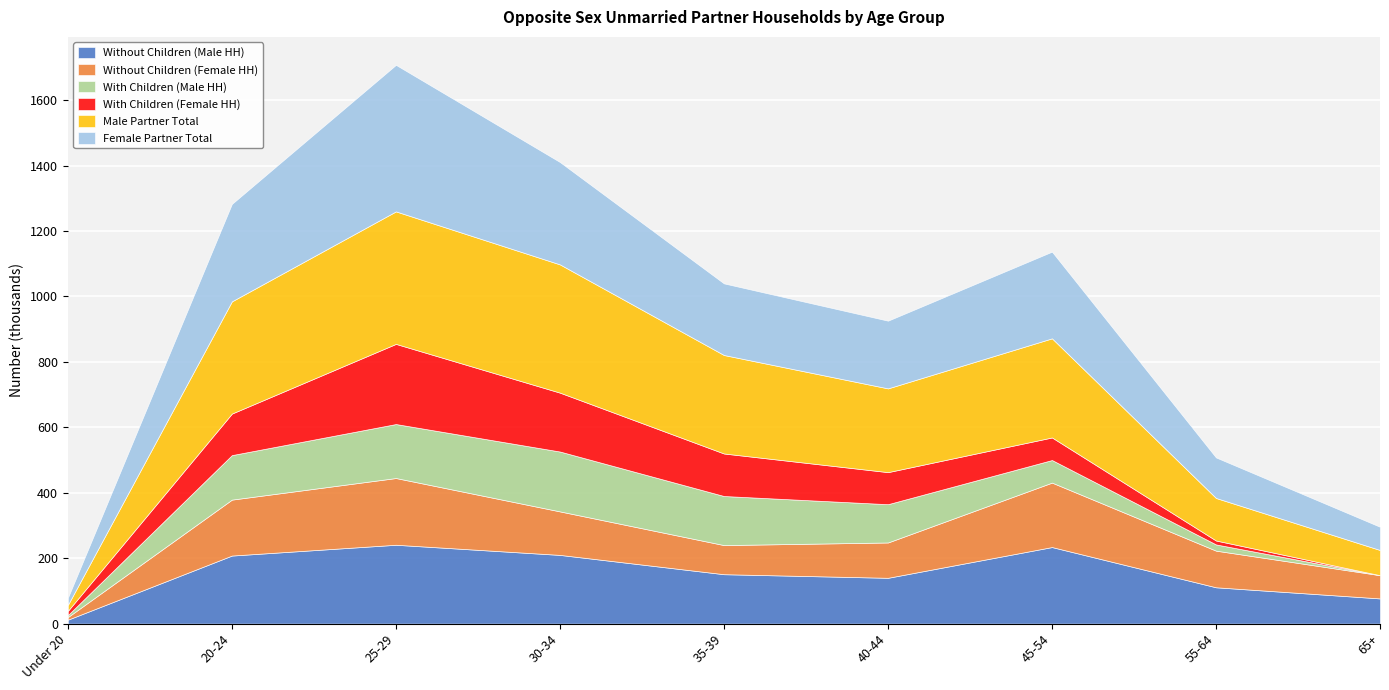

True or false: With Children (Female HH) and With Children (Male HH) cross at least once.

True